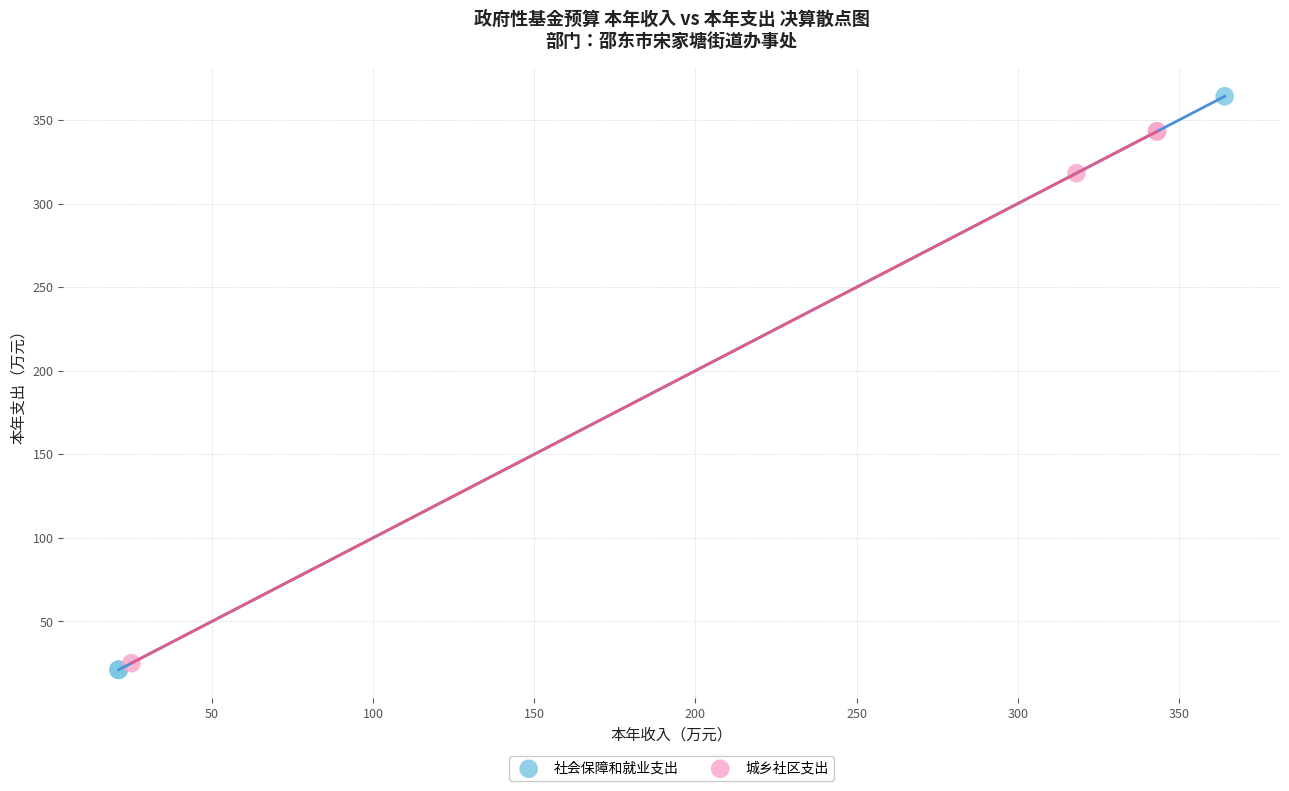

Which series reaches the maximum Y coordinate?

社会保障和就业支出